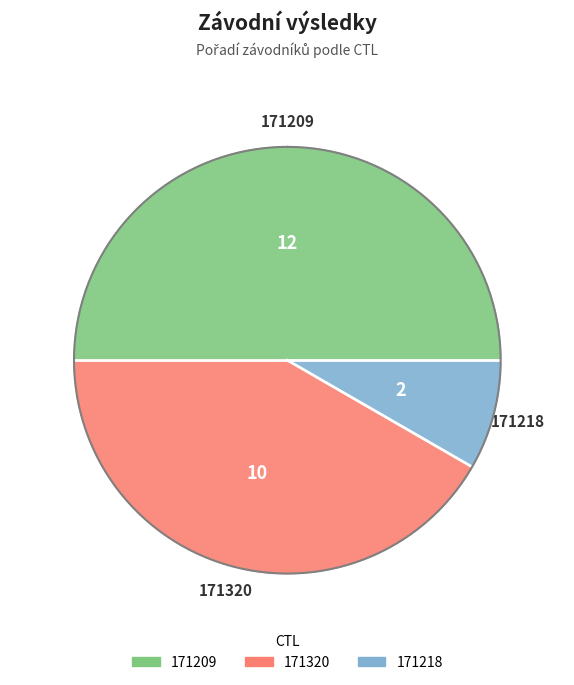

Which slice is the largest?

171209